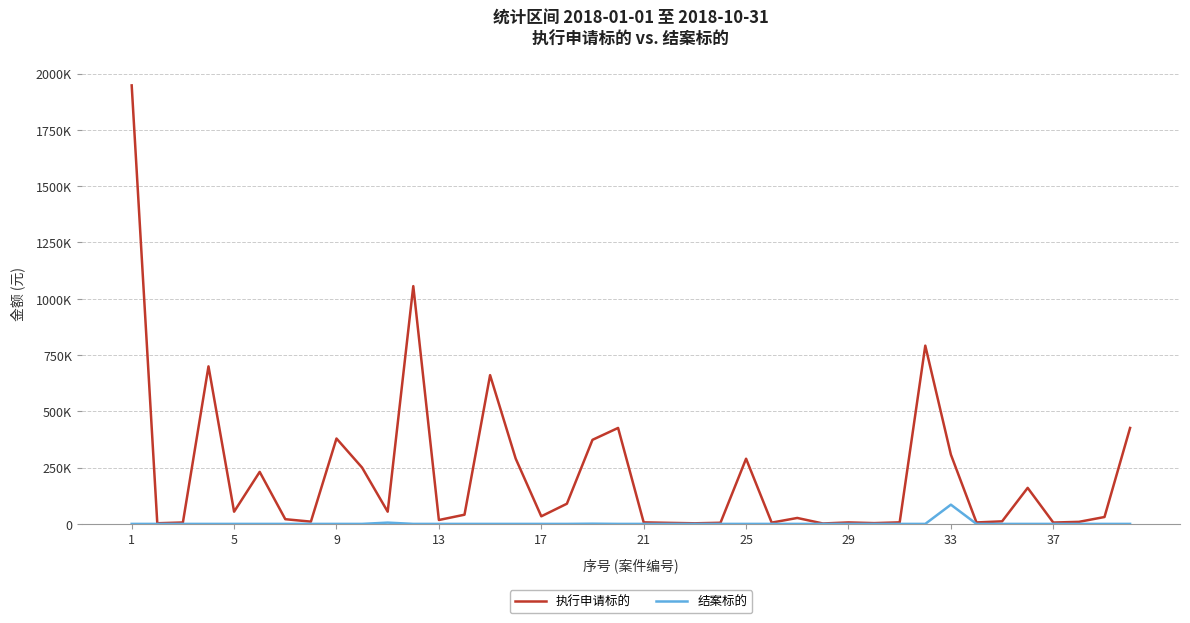

True or false: 结案标的 and 执行申请标的 cross at least once.

False